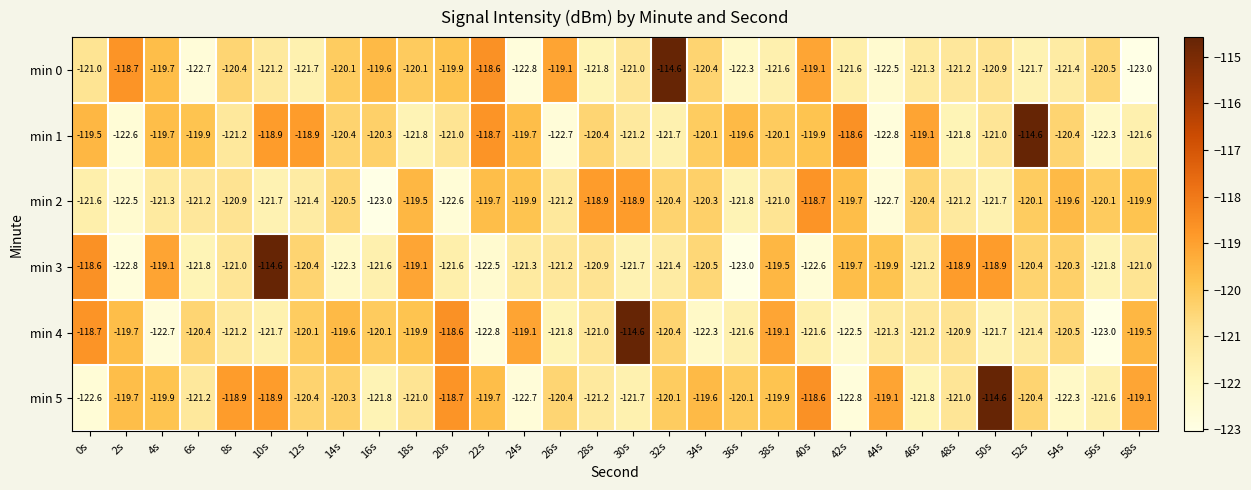

The min 3 series shows -119.9 at 44s. True or false?

True